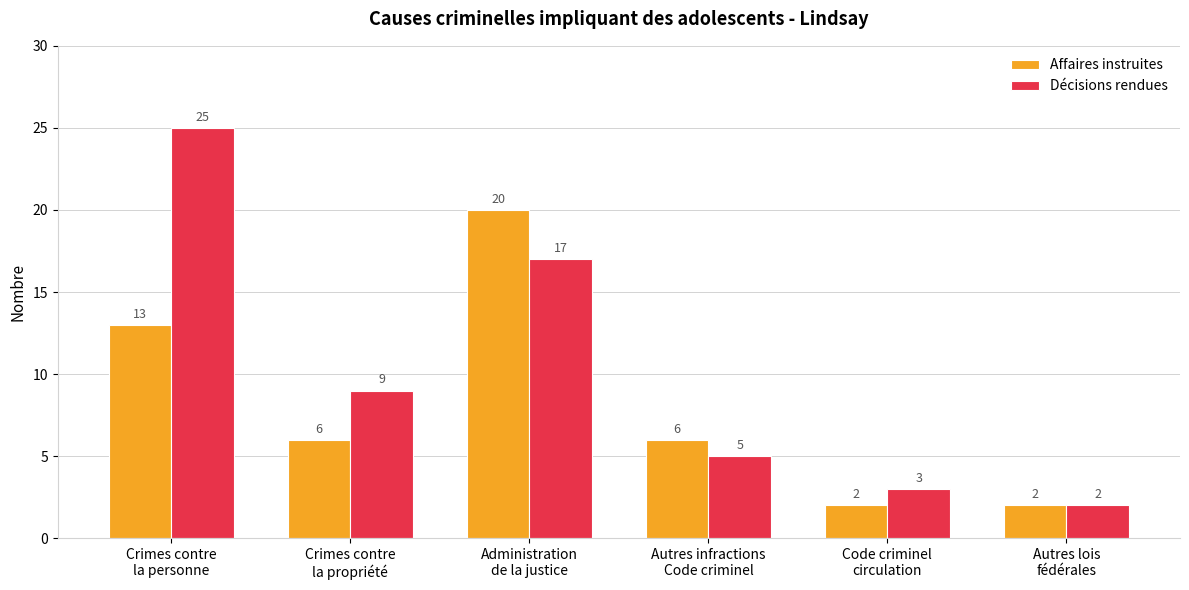

Reading left to right, list all the values displayed in this chart.

Affaires instruites: Crimes contre
la personne=13	Crimes contre
la propriété=6	Administration
de la justice=20	Autres infractions
Code criminel=6	Code criminel
circulation=2	Autres lois
fédérales=2
Décisions rendues: Crimes contre
la personne=25	Crimes contre
la propriété=9	Administration
de la justice=17	Autres infractions
Code criminel=5	Code criminel
circulation=3	Autres lois
fédérales=2